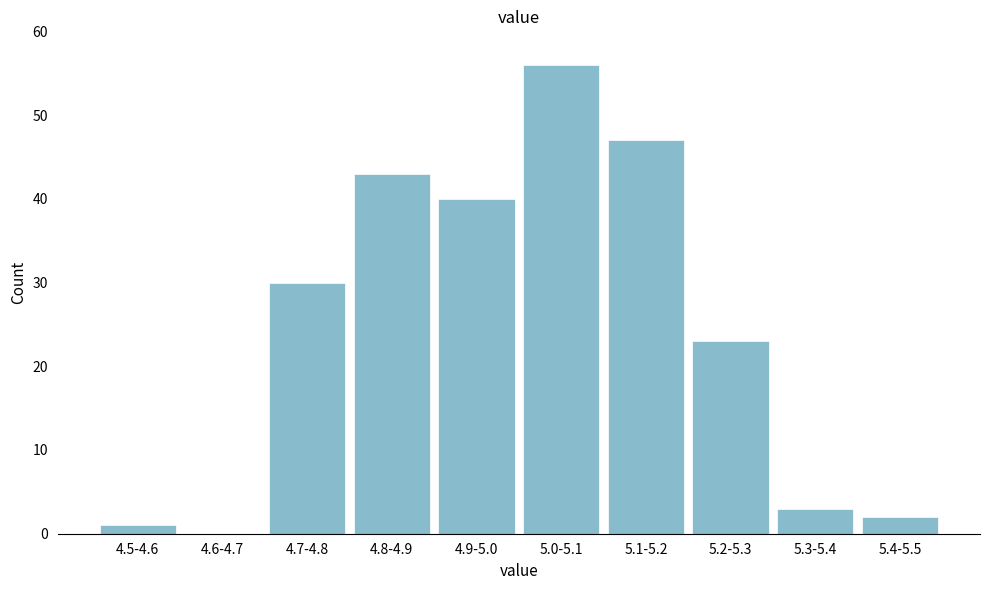

Reading left to right, extract all data points from this chart.

4.5-4.6=1	4.6-4.7=0	4.7-4.8=30	4.8-4.9=43	4.9-5.0=40	5.0-5.1=56	5.1-5.2=47	5.2-5.3=23	5.3-5.4=3	5.4-5.5=2